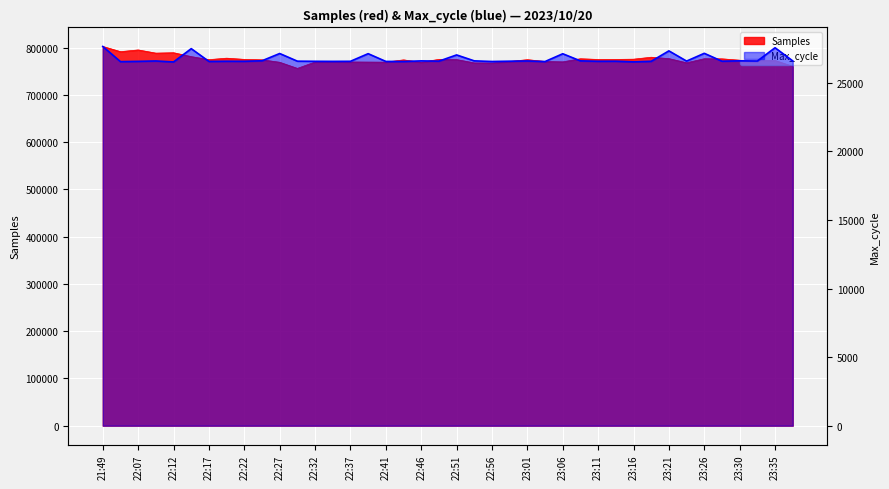

True or false: Max_cycle and Samples intersect in this chart.

False